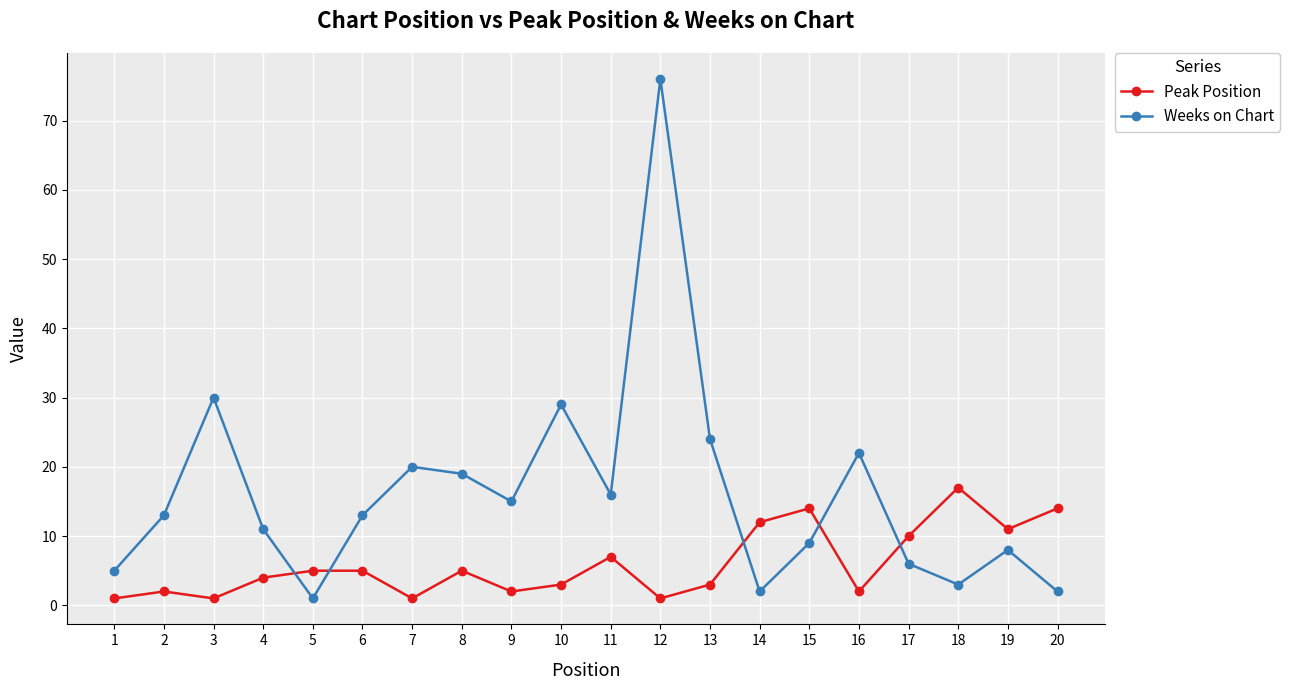

Is it true that Weeks on Chart equals 11 at 4?

True